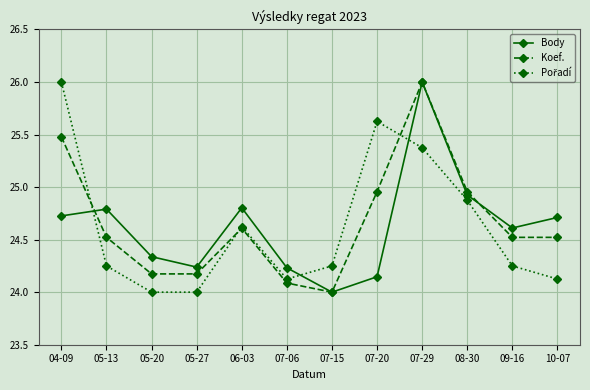

What is the label of the 2nd point from the left?

05-13